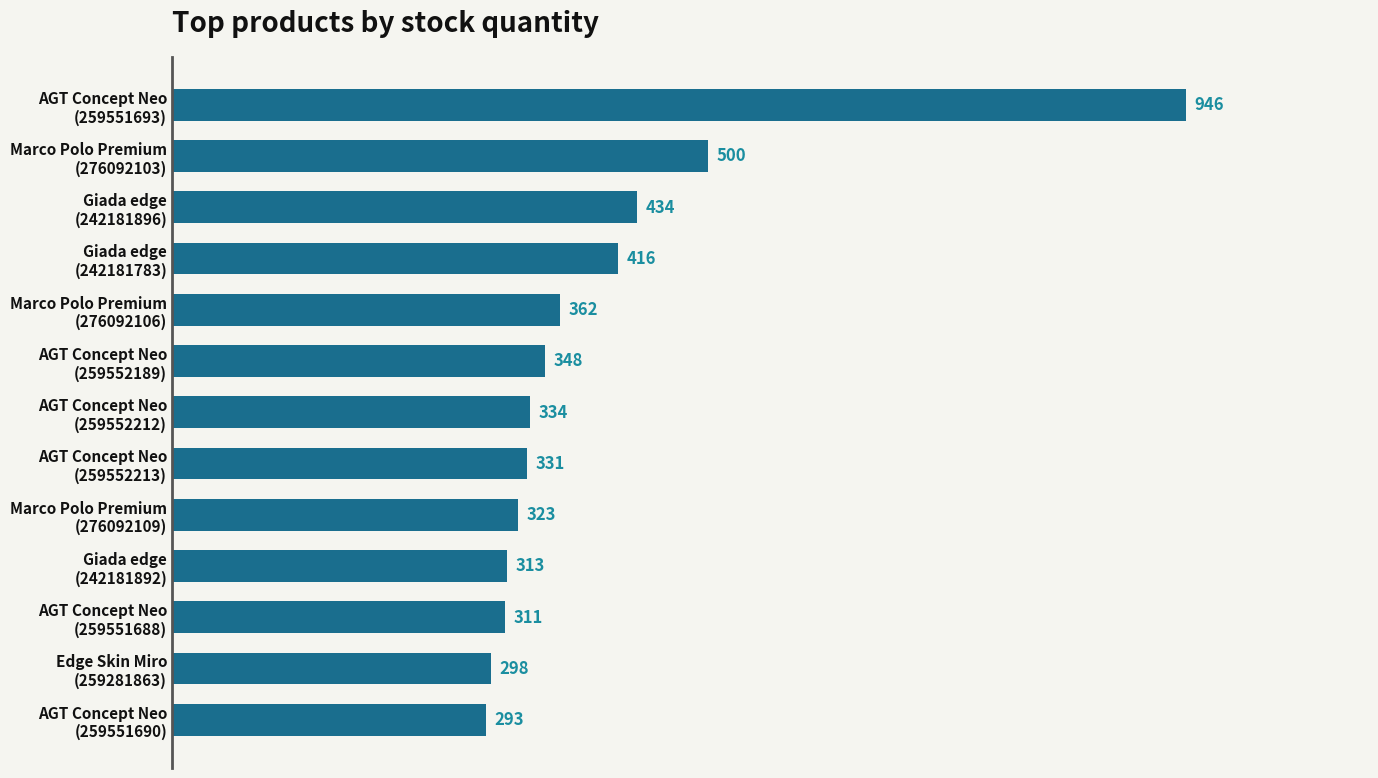

List the labels in order of value, smallest first.

AGT Concept Neo
(259551690), Edge Skin Miro
(259281863), AGT Concept Neo
(259551688), Giada edge
(242181892), Marco Polo Premium
(276092109), AGT Concept Neo
(259552213), AGT Concept Neo
(259552212), AGT Concept Neo
(259552189), Marco Polo Premium
(276092106), Giada edge
(242181783), Giada edge
(242181896), Marco Polo Premium
(276092103), AGT Concept Neo
(259551693)